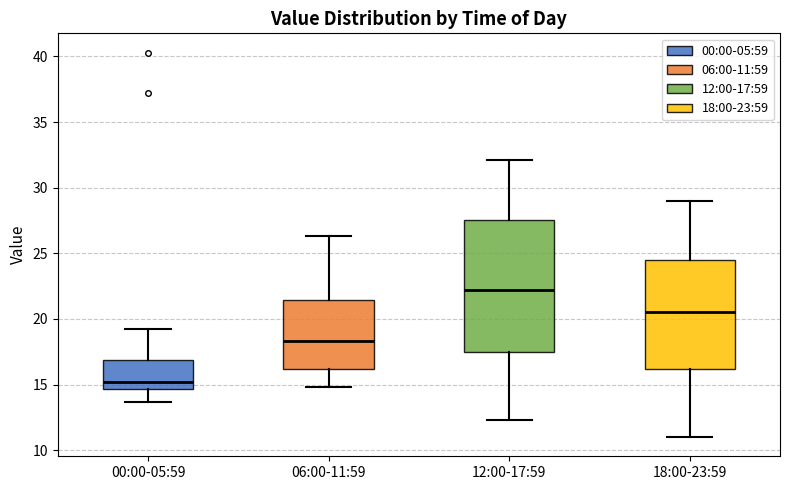

Reading left to right, read every box against the y-axis: the position of its median line, the range the box covers, and the ends of its whiskers. The values are not printed on the chart, so give them approximately, as read against the axis.

00:00-05:59: median 15.0, box 14.5 to 17.0, whiskers 13.5 to 19.0
06:00-11:59: median 18.5, box 16.0 to 21.5, whiskers 15.0 to 26.5
12:00-17:59: median 22.0, box 17.5 to 27.5, whiskers 12.5 to 32.0
18:00-23:59: median 20.5, box 16.0 to 24.5, whiskers 11.0 to 29.0